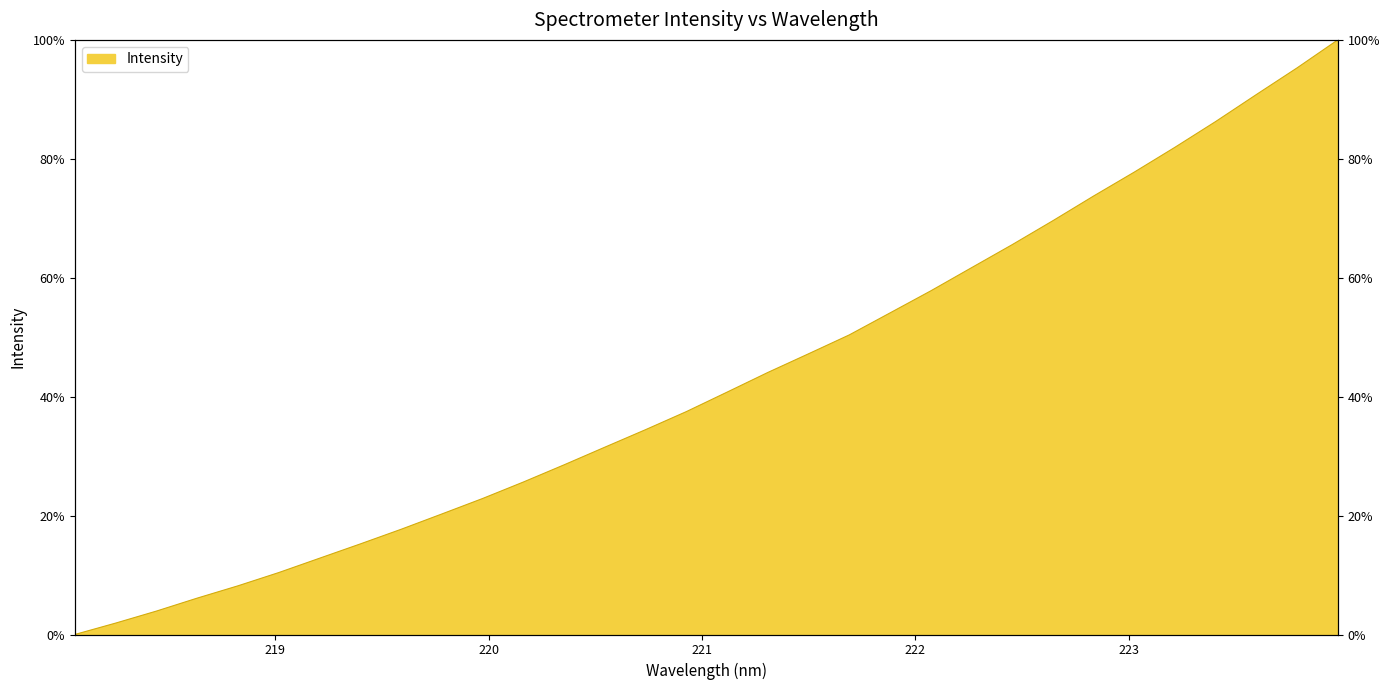

What is the difference between the second highest and second lowest values?

0.9